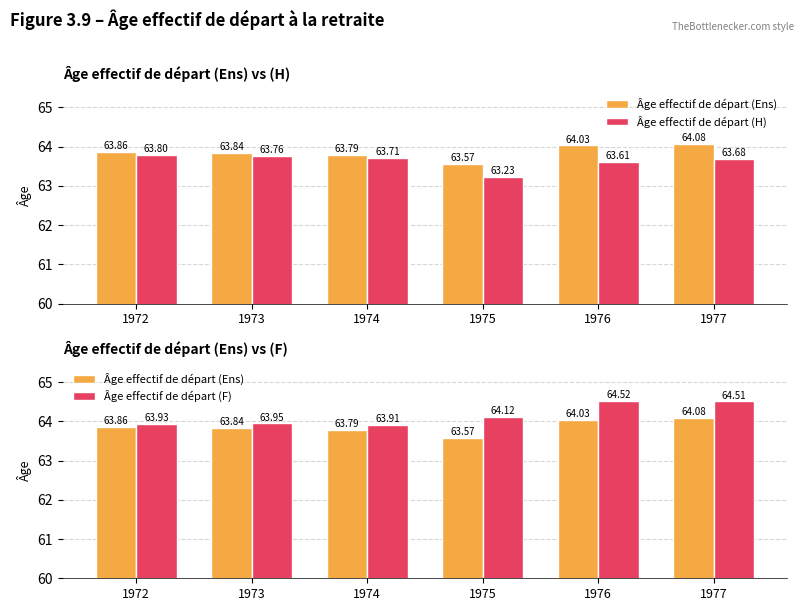

Which series changed the most between 1976 and 1977?

Âge effectif de départ (H)